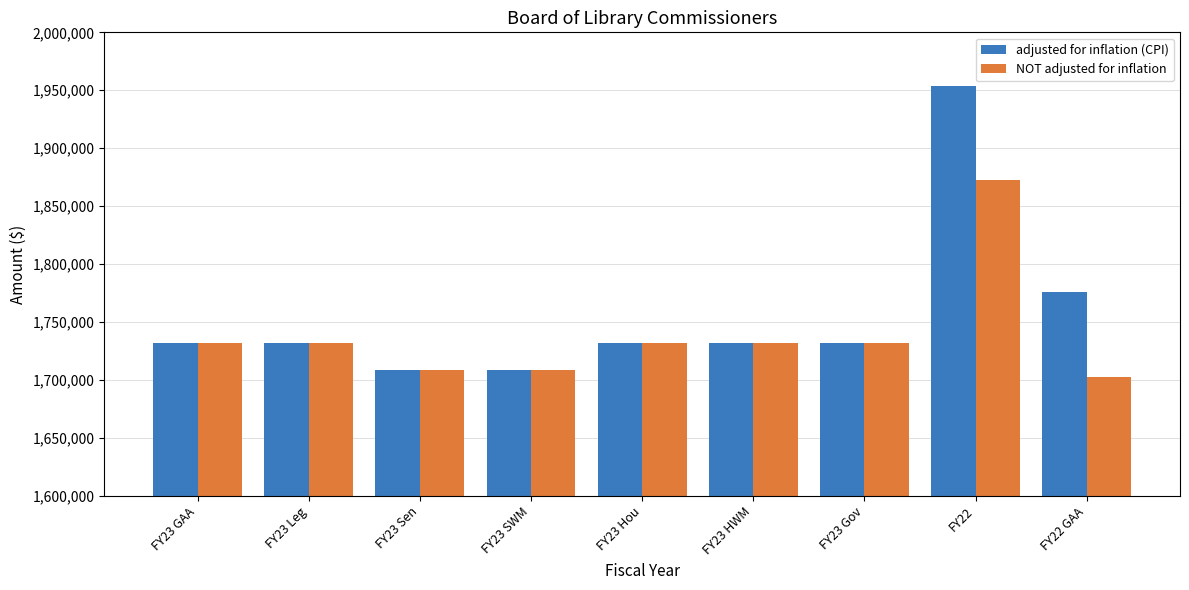

What is the label of the 8th bar from the left?

FY22